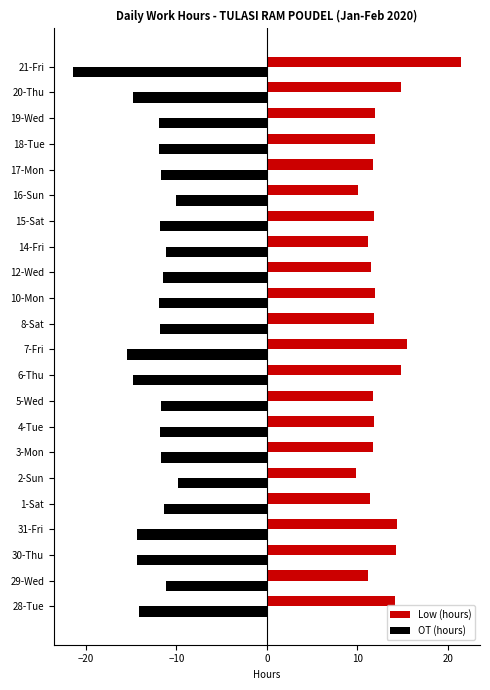

Rank the series by their maximum value, from lowest to highest.

OT (hours), Low (hours)